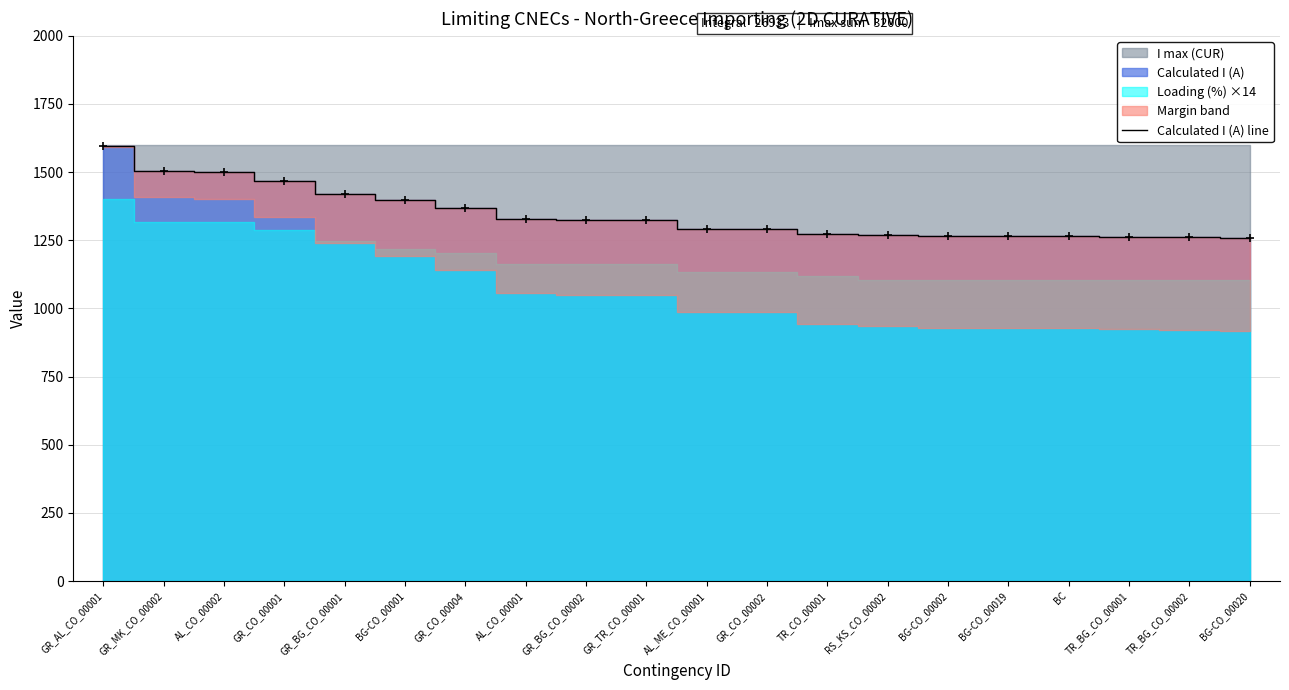

What is the difference between the maximum and minimum values?

337